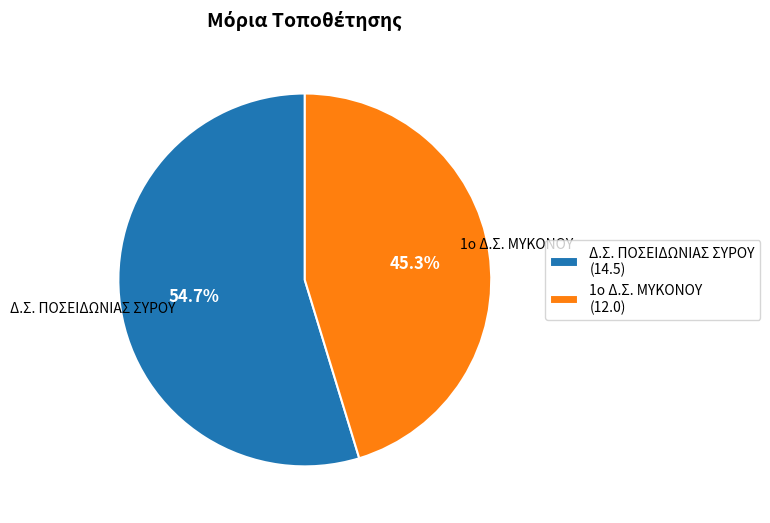

Between Δ.Σ. ΠΟΣΕΙΔΩΝΙΑΣ ΣΥΡΟΥ and 1ο Δ.Σ. ΜΥΚΟΝΟΥ, which is larger?

Δ.Σ. ΠΟΣΕΙΔΩΝΙΑΣ ΣΥΡΟΥ